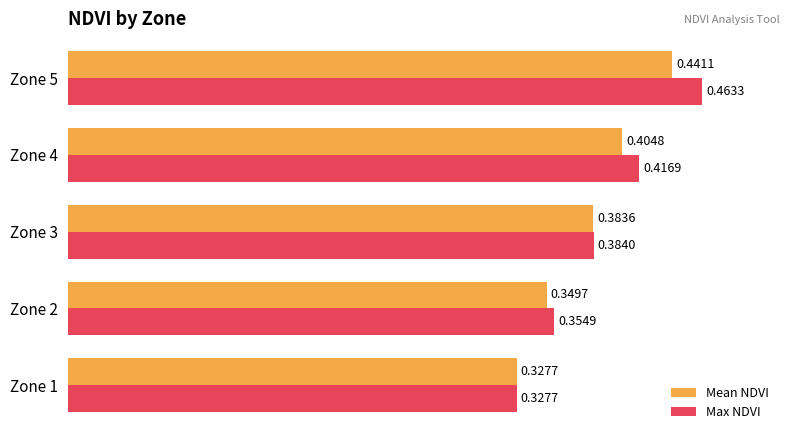

Is the value of Mean NDVI at Zone 5 greater than the value of Max NDVI at Zone 3?

Yes